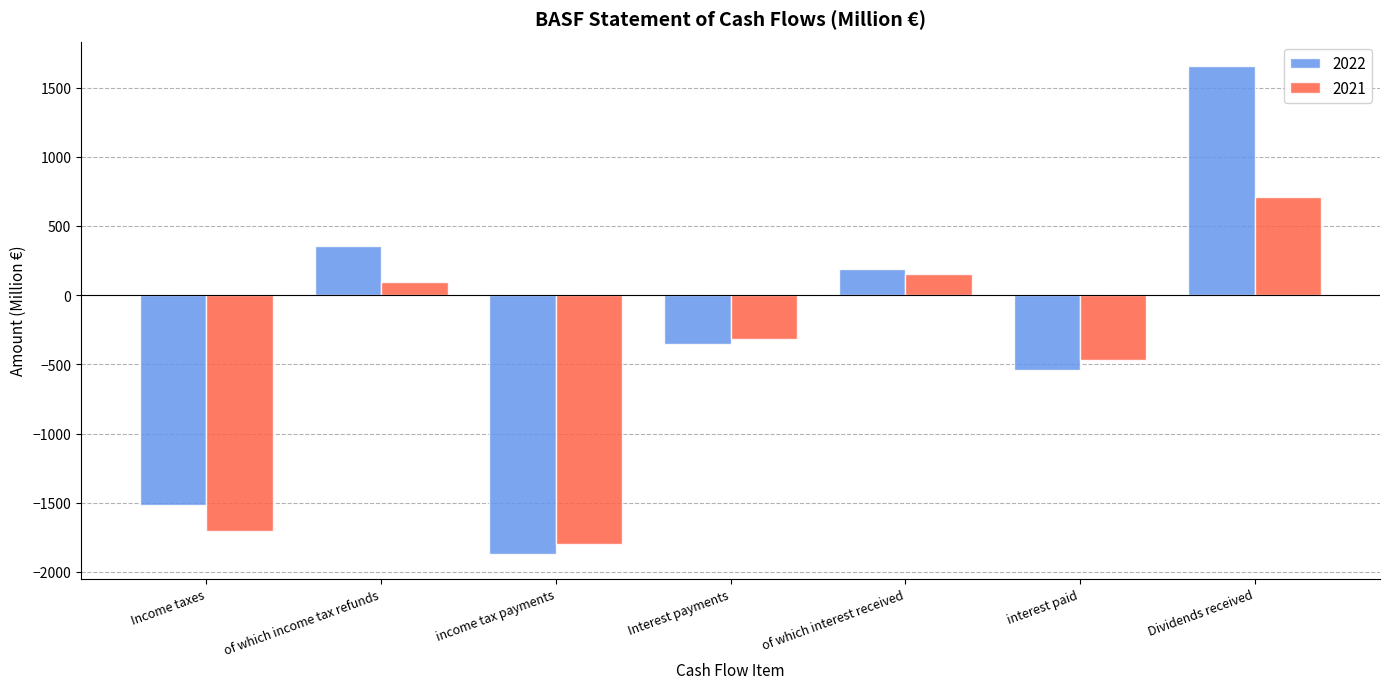

Read the 2022 value at income tax payments, to the nearest 50.

-1850